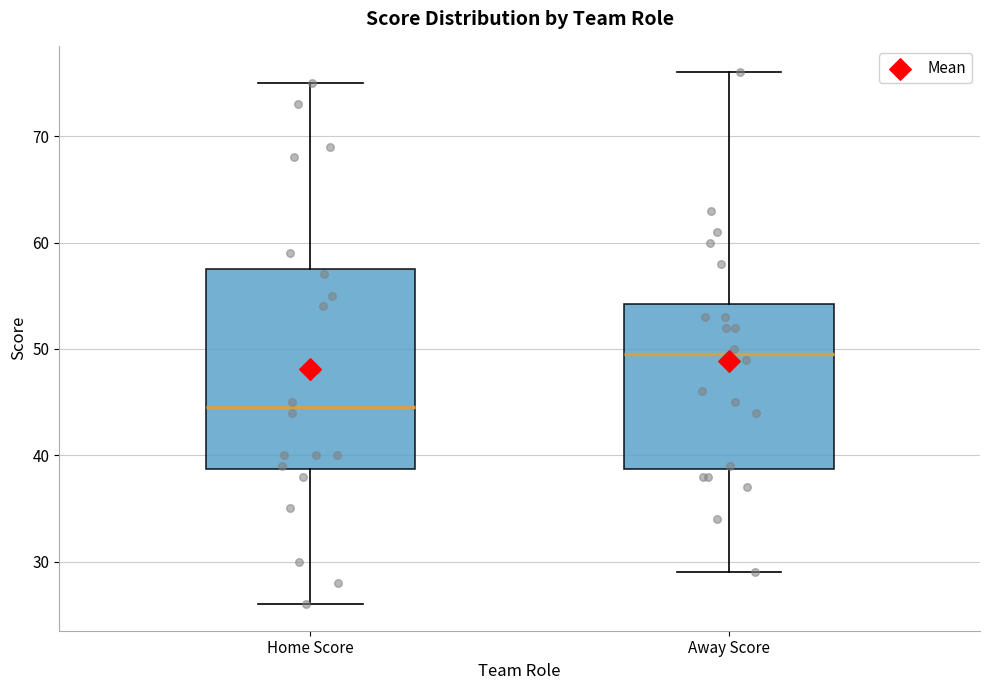

Reading left to right, read every box against the y-axis: the position of its median line, the range the box covers, and the ends of its whiskers. The values are not printed on the chart, so give them approximately, as read against the axis.

Home Score: median 45, box 39 to 58, whiskers 26 to 75
Away Score: median 50, box 39 to 54, whiskers 29 to 76